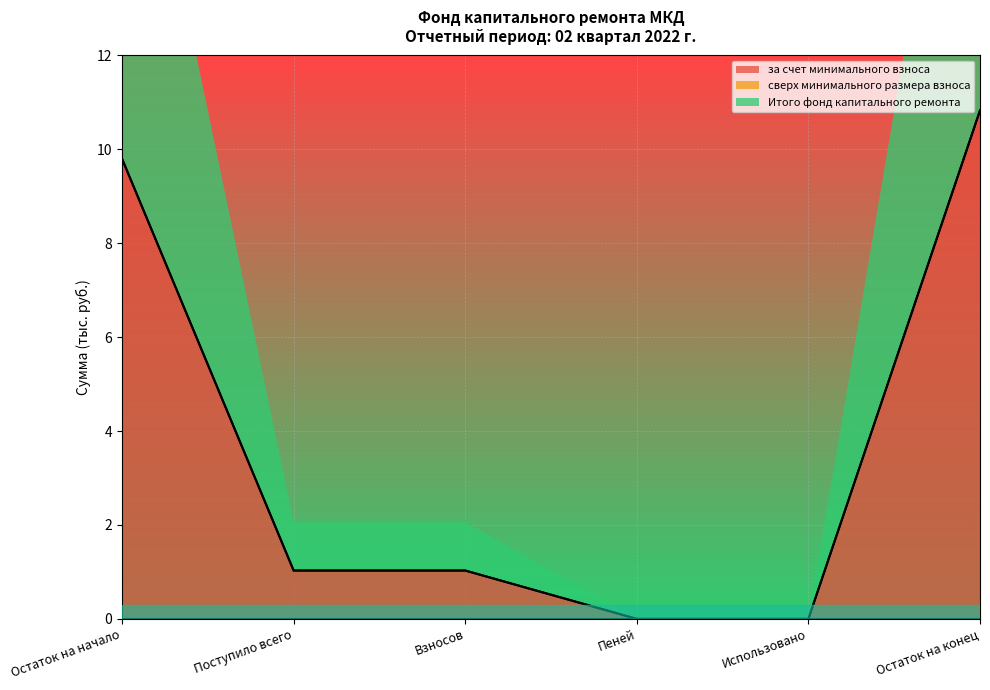

What is the average value of the за счет минимального взноса series?

3.8